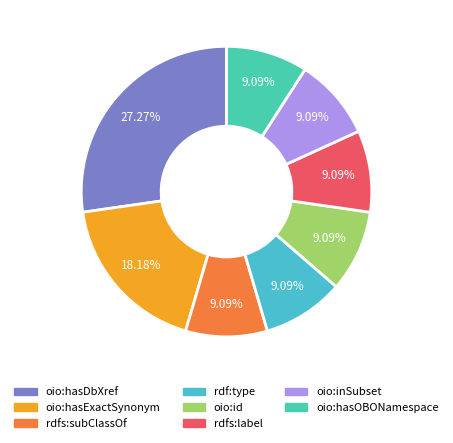

What percentage is the oio:hasDbXref slice, to the nearest percent?

27%